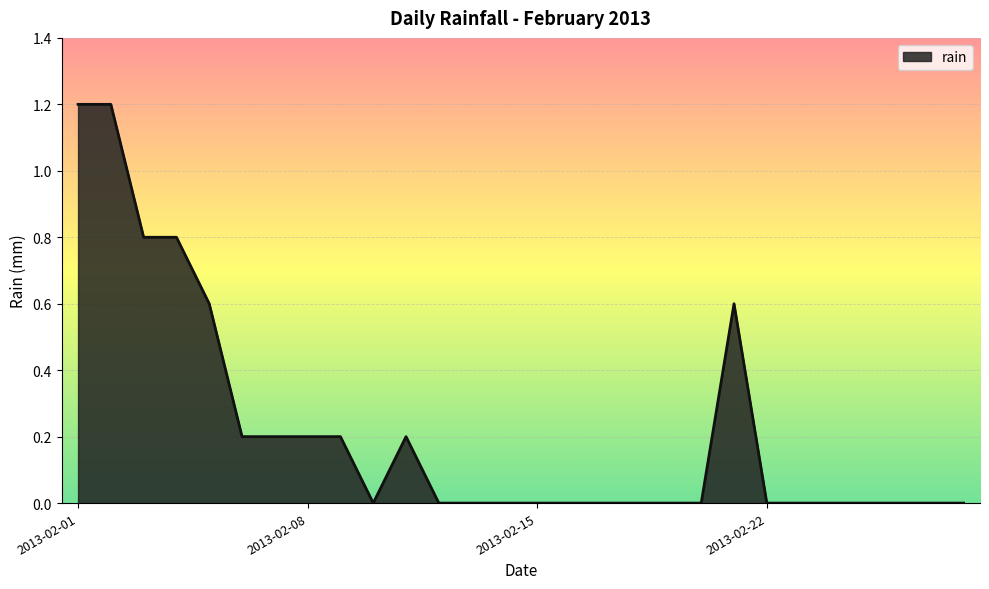

What is the maximum value shown in the chart?

1.2